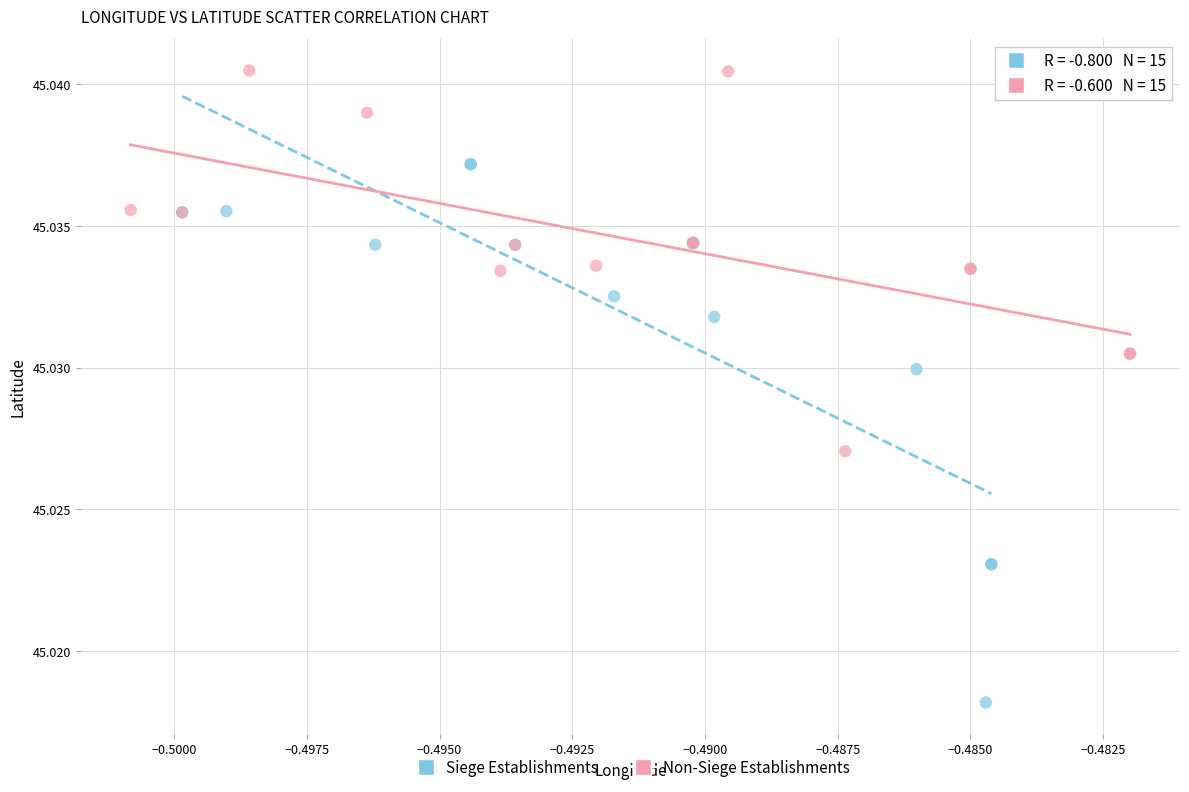

Which series has the widest spread of Y values?

Siege Establishments